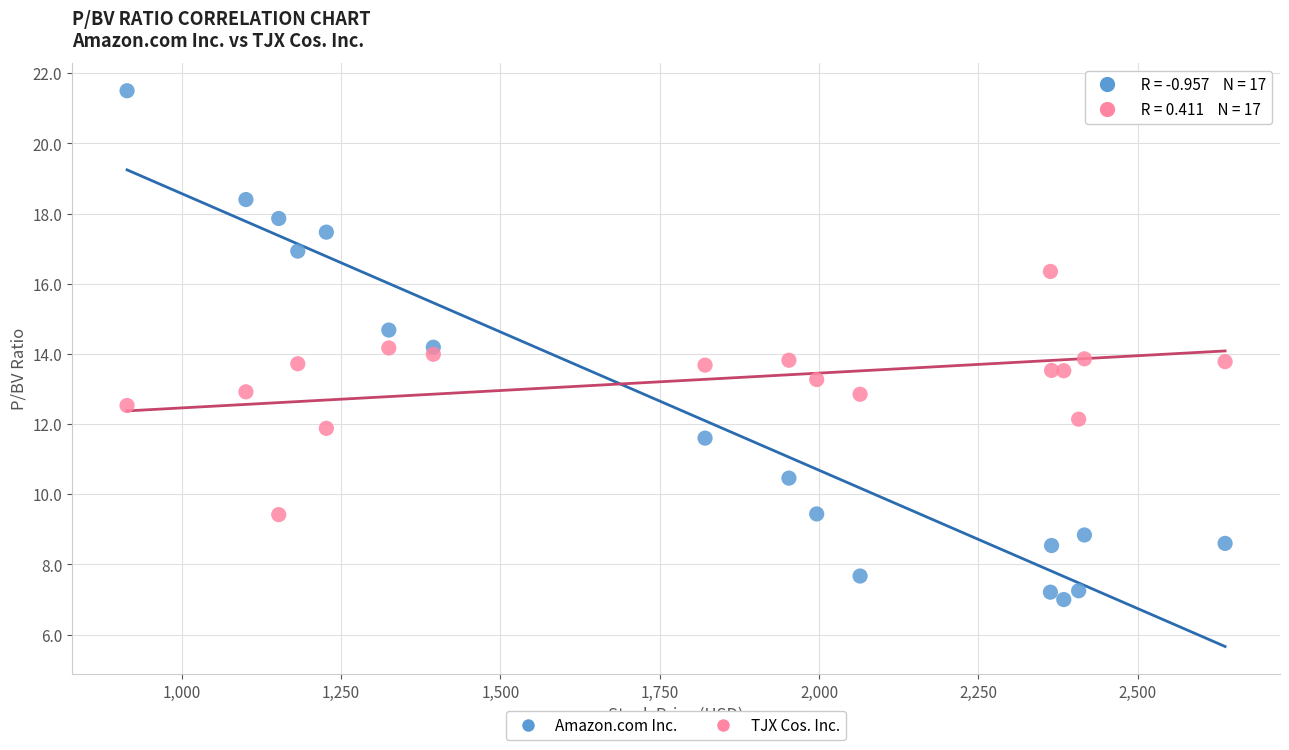

Across all data points, what is the range of Y values (max minus min)?

14.5